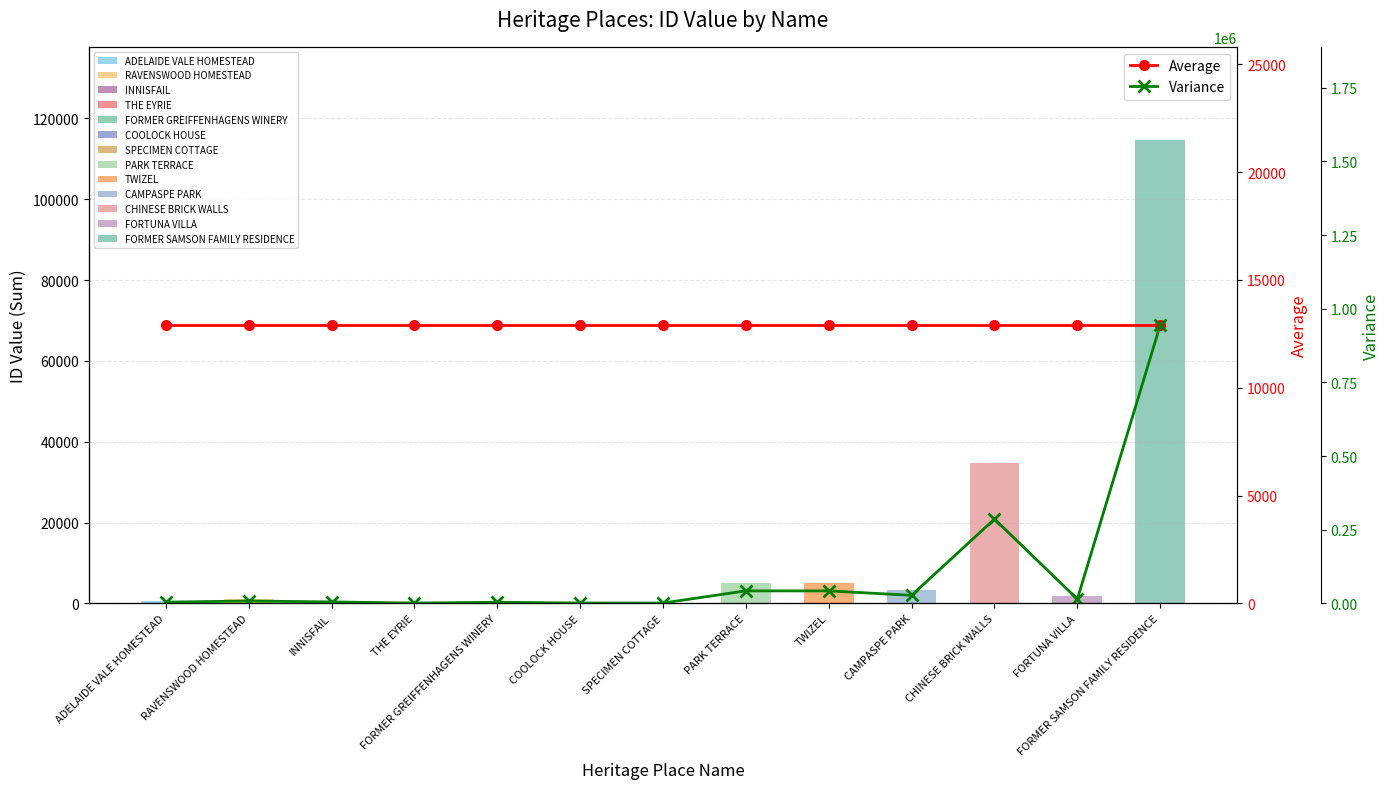

What is the average value of the ID Value series?

12906.5